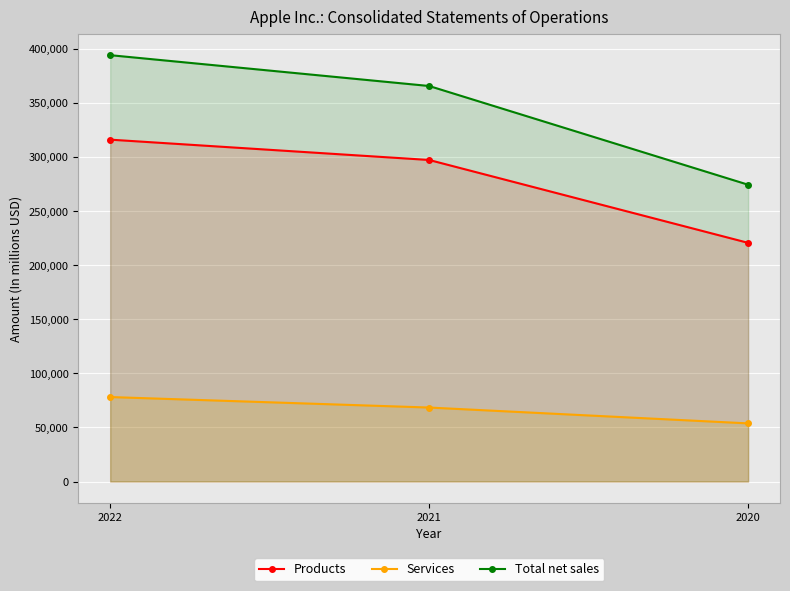

Which series has the largest total across all categories?

Total net sales